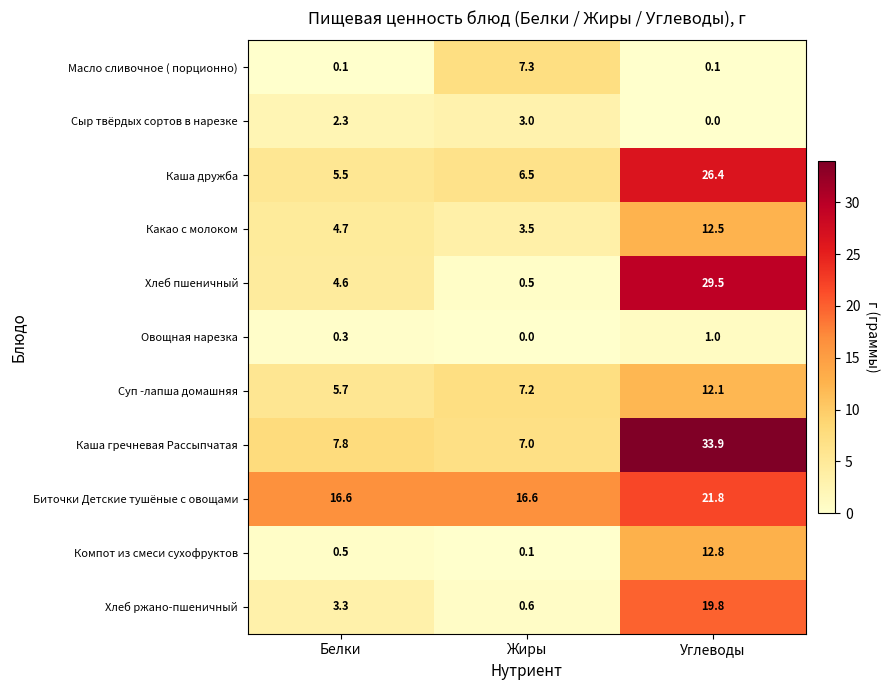

Read the Хлеб пшеничный value at Белки.

4.6